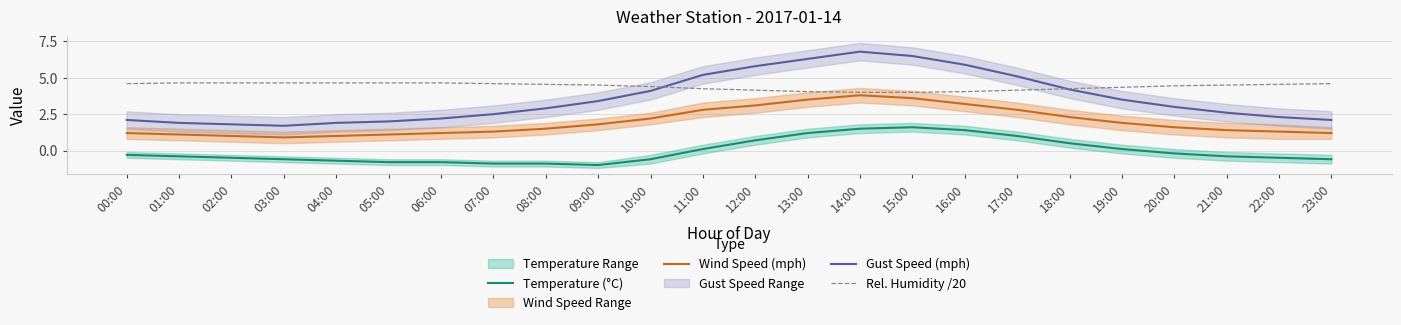

How many interior local valleys does the Gust Speed (mph) series have?

1